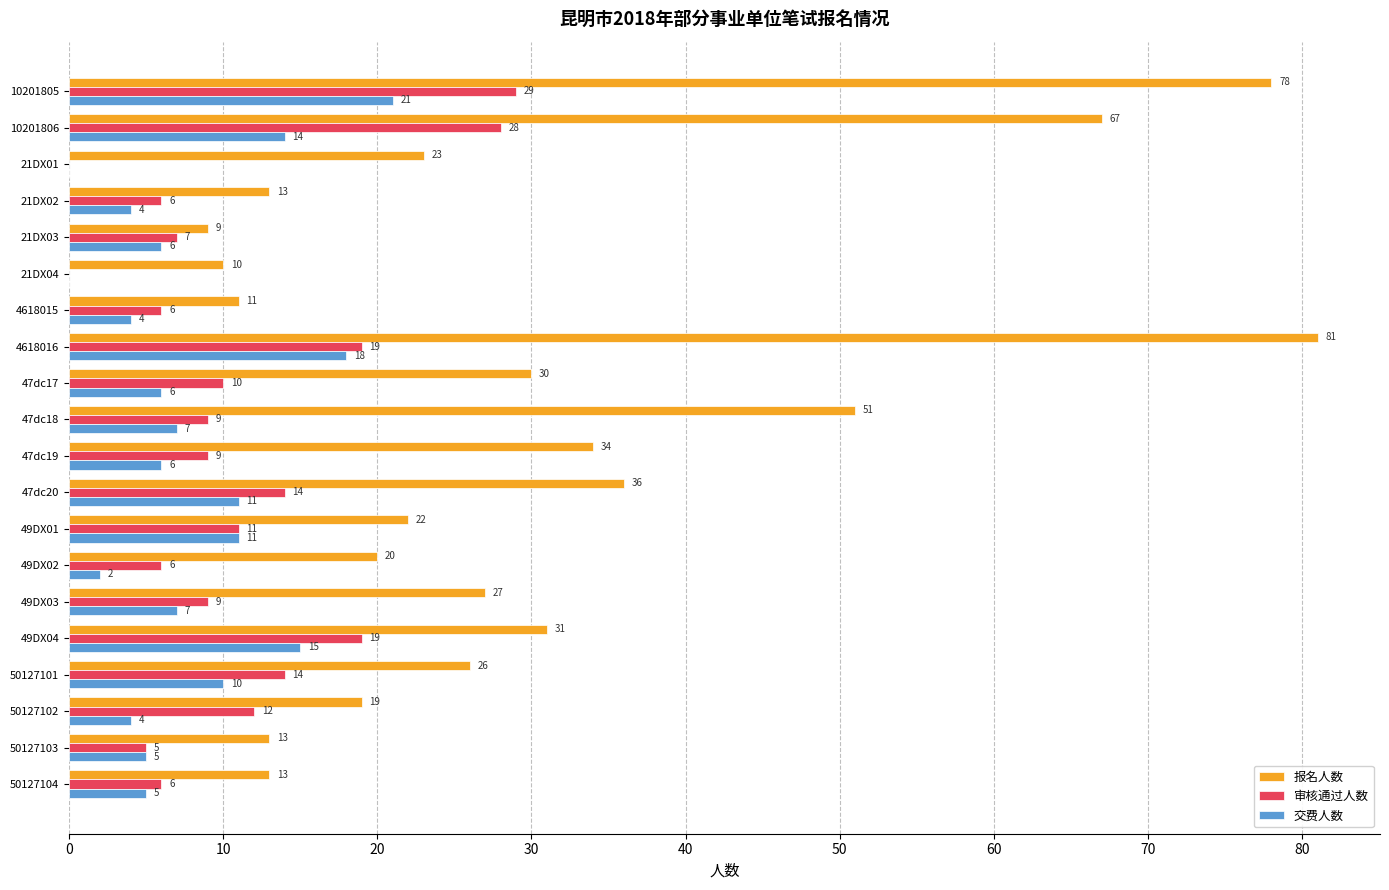

The value of 报名人数 at 10201806 is 67. True or false?

True